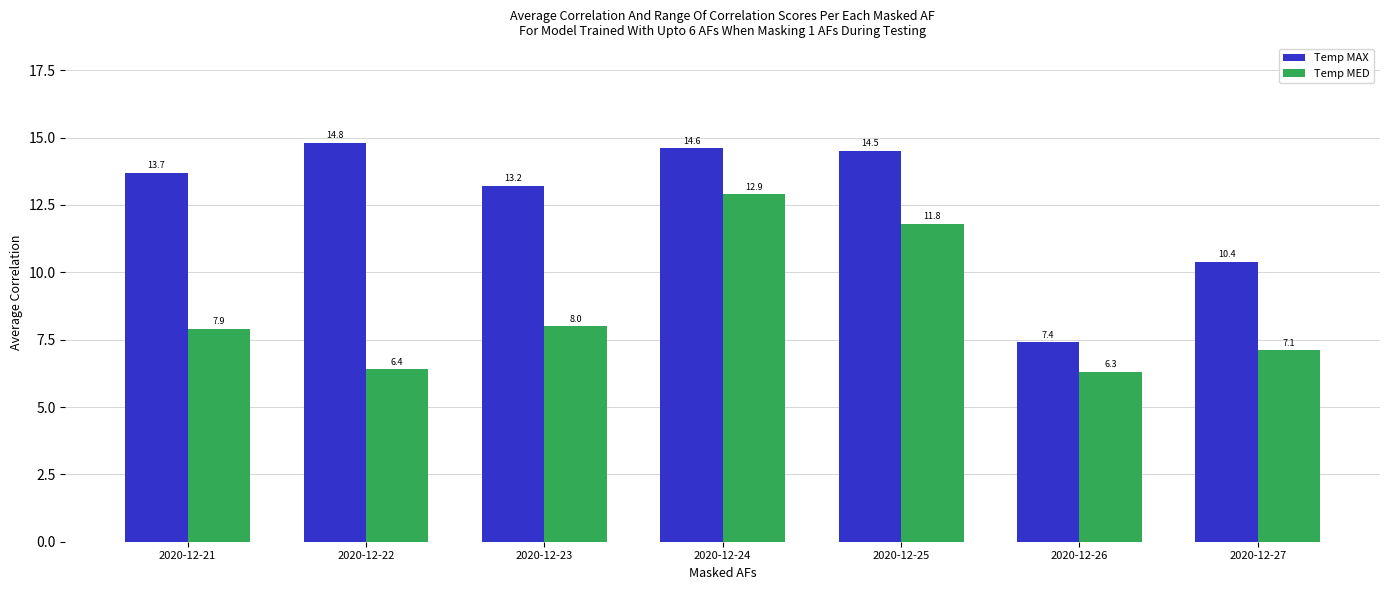

What is the sum of the Temp MED values at 2020-12-24 and 2020-12-21?

20.8